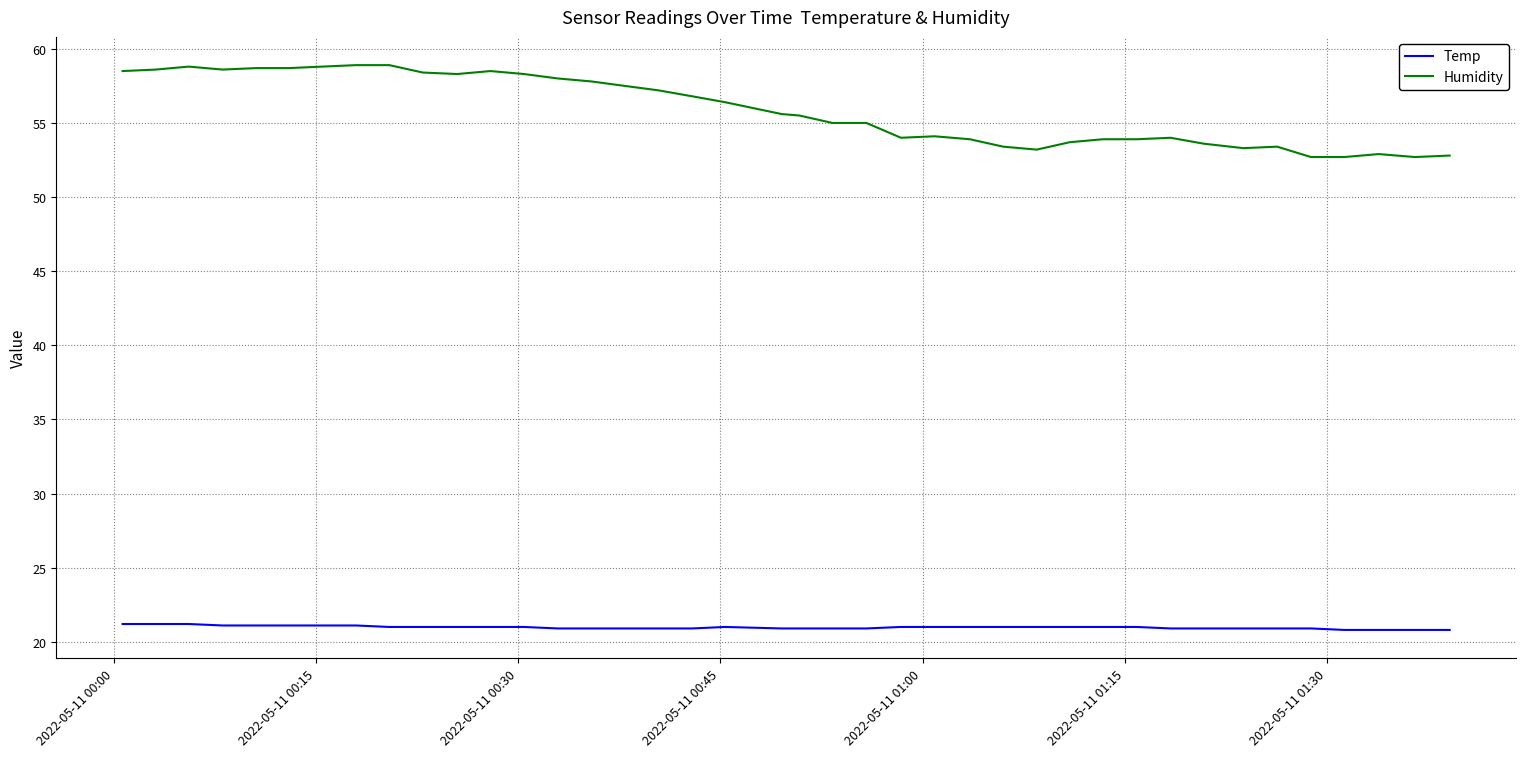

What is the maximum value for Temp?

21.2